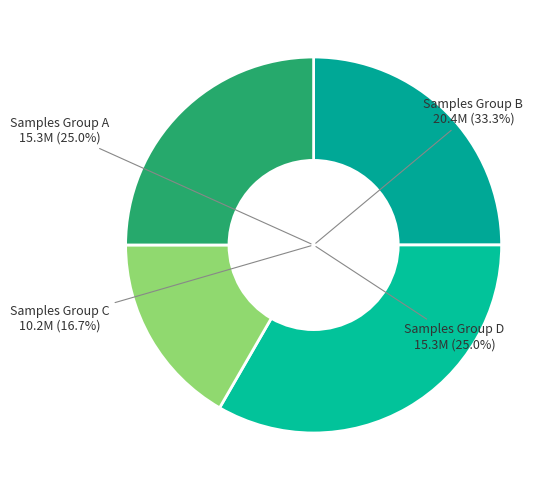

True or false: 28 accounts for 21% of the total.

False